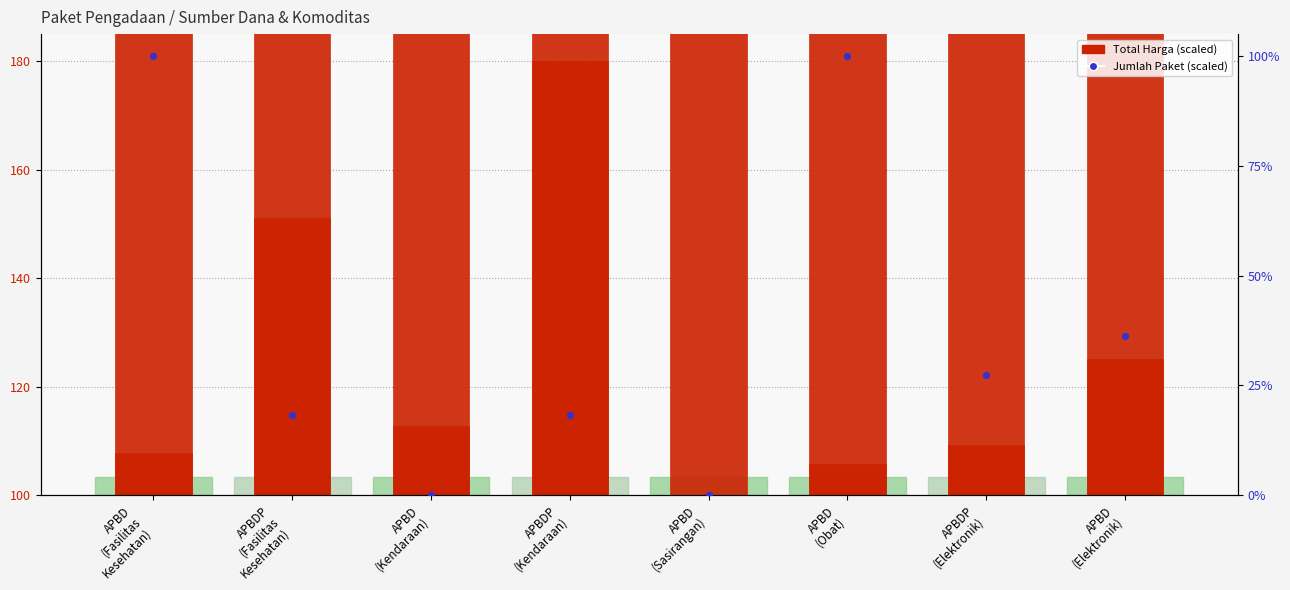

Which series has the largest Y range (max minus min)?

Jumlah Paket (scaled)